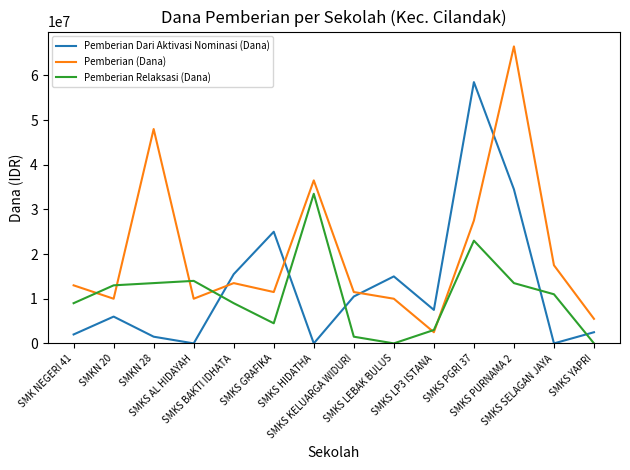

Rank the series by their average value, from highest to lowest.

Pemberian (Dana), Pemberian Dari Aktivasi Nominasi (Dana), Pemberian Relaksasi (Dana)